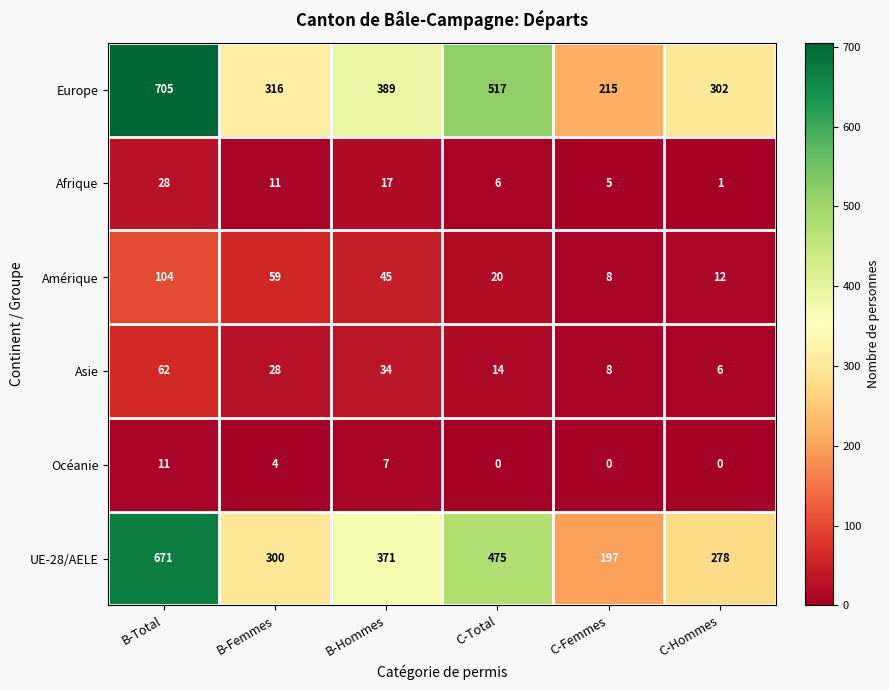

Rank the series by their maximum value, from lowest to highest.

Océanie, Afrique, Asie, Amérique, UE-28/AELE, Europe